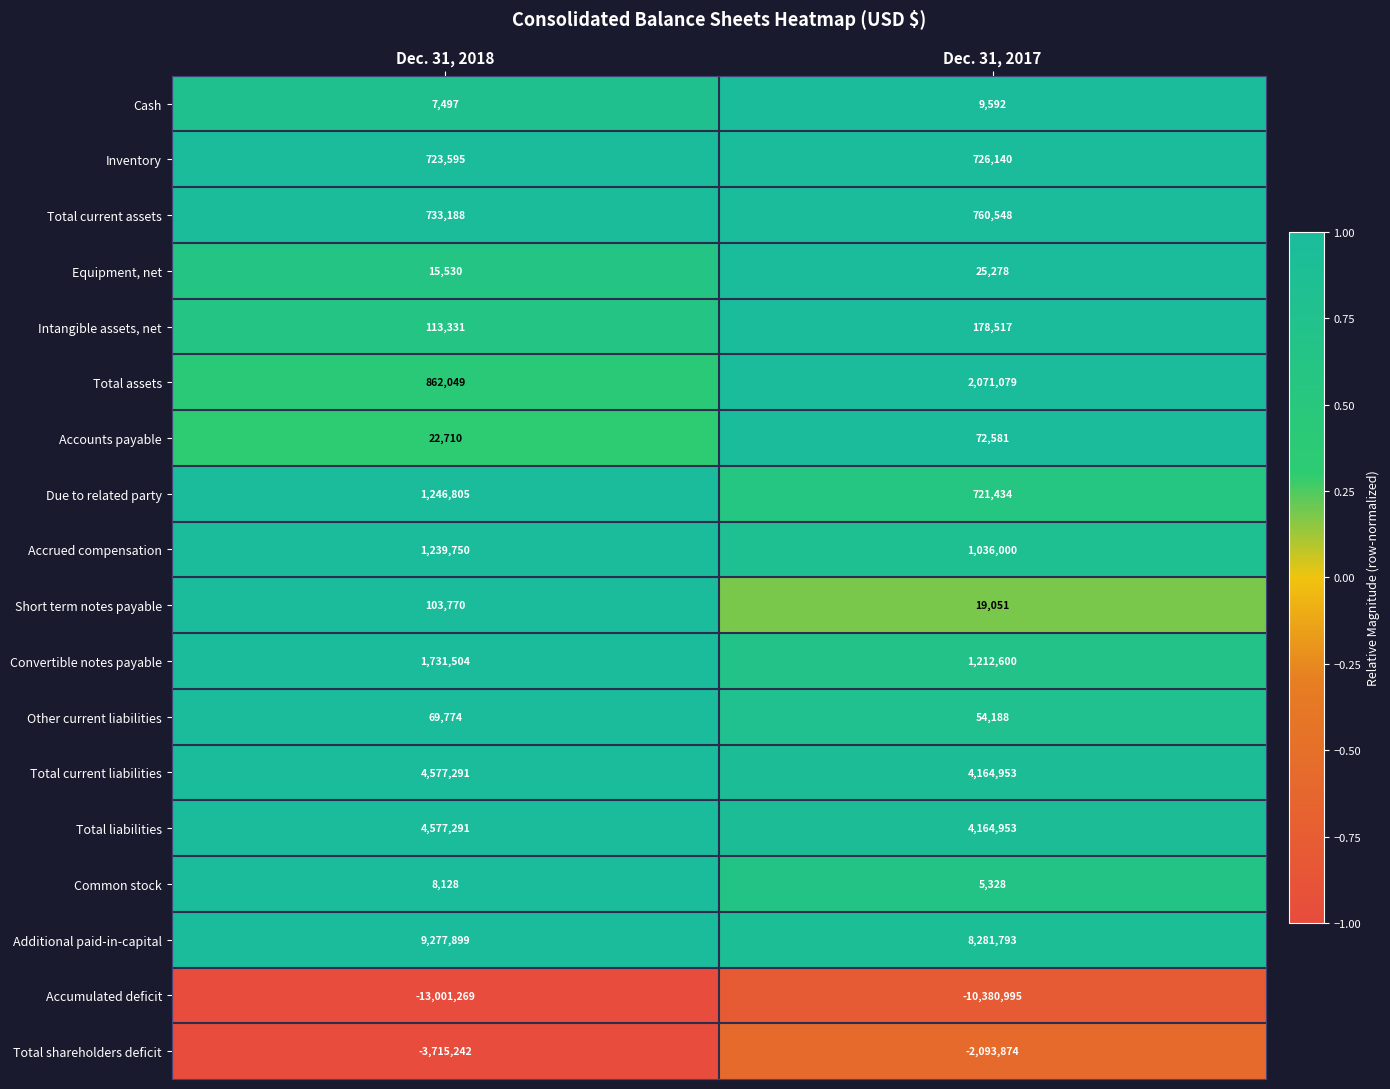

At which category is the sum across all series the highest?

Dec. 31, 2017